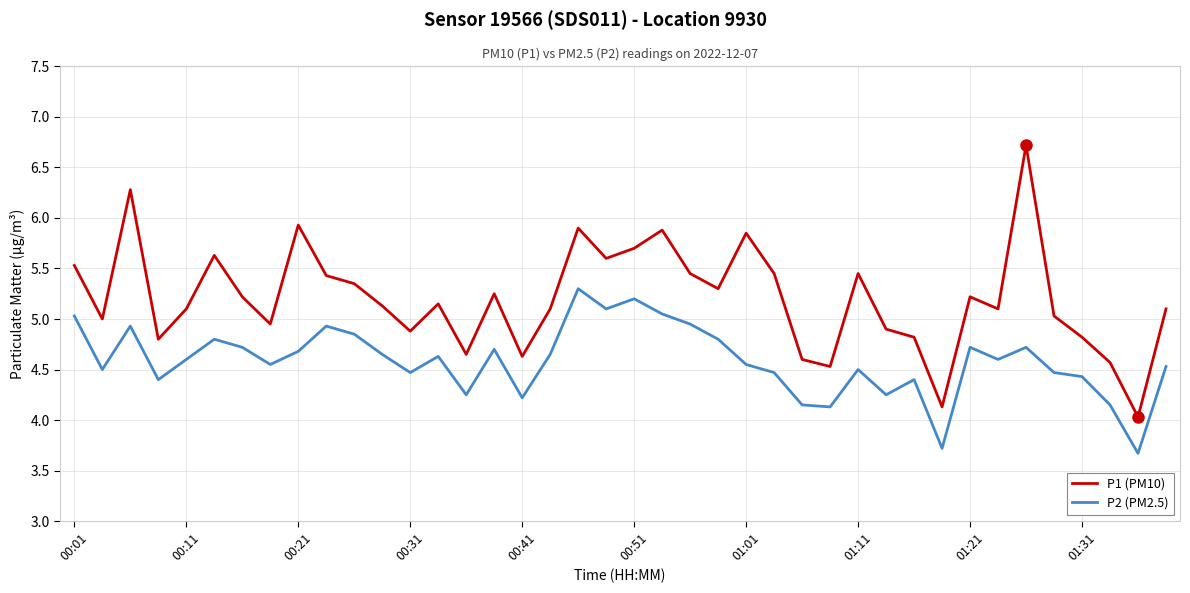

Which series has the largest range (max minus min)?

P1 (PM10)